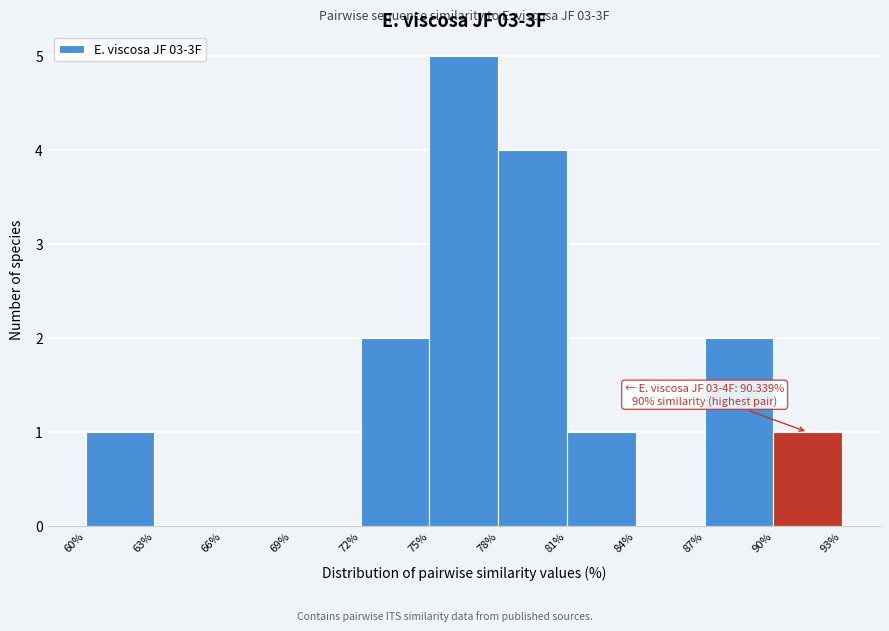

Over which range of the x-axis is the bar tallest?

75% to 78%